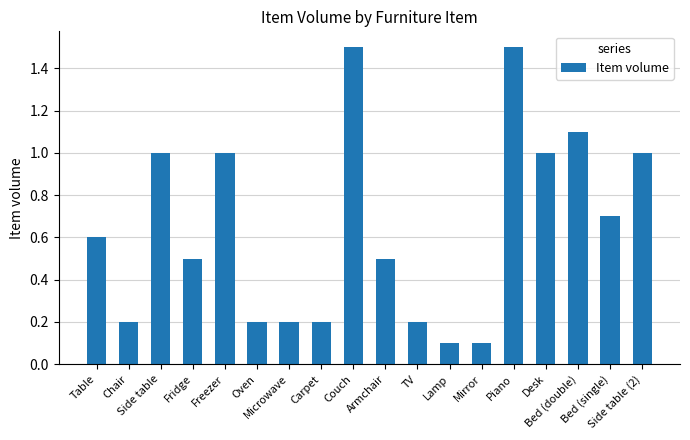

What is the greatest value displayed?

1.5